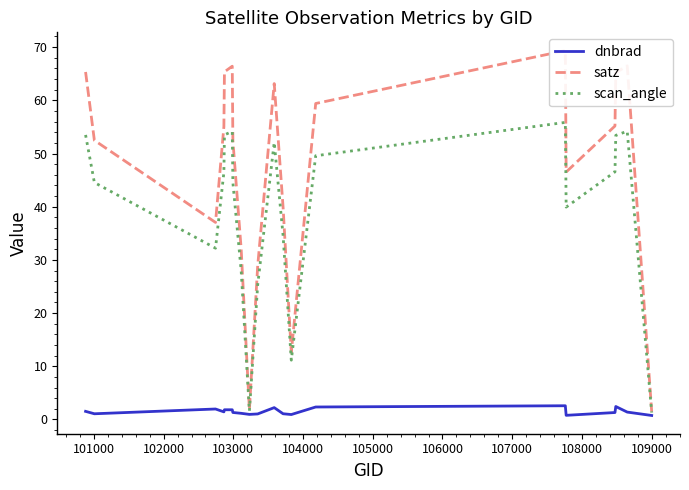

True or false: satz and scan_angle intersect in this chart.

False